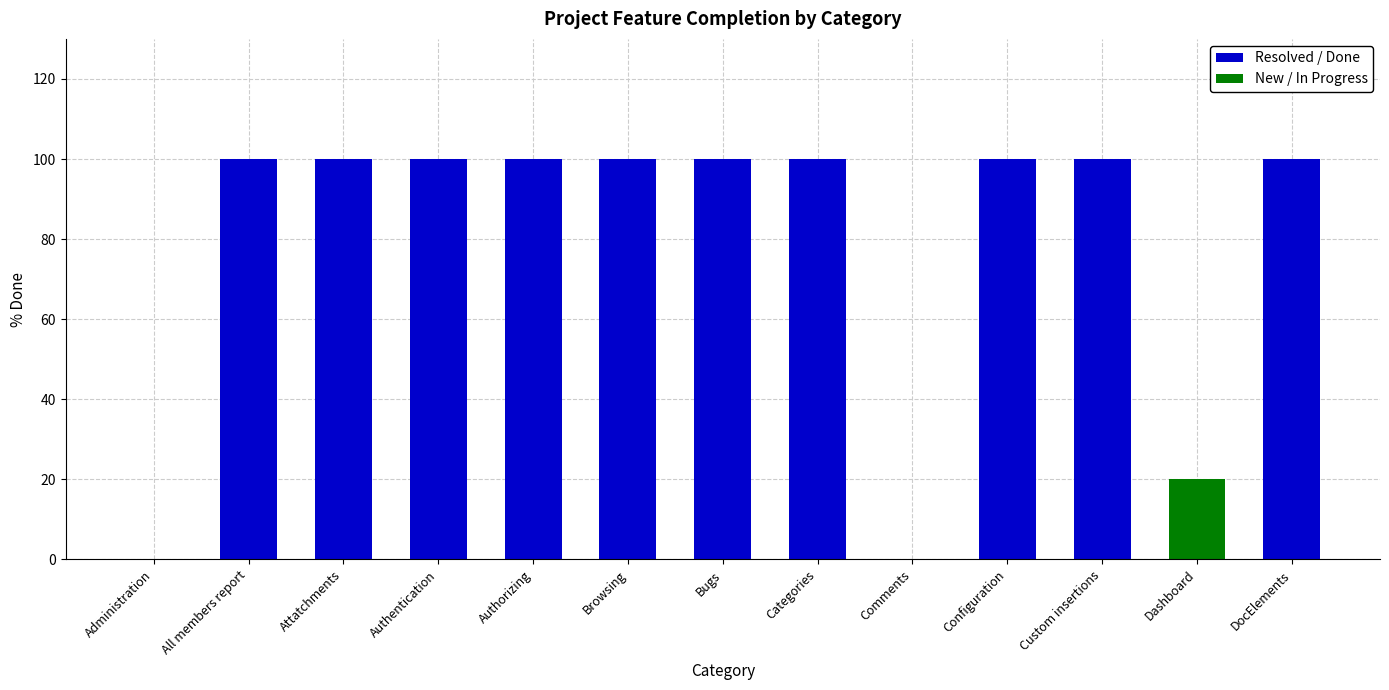

The Resolved / Done series shows 0 at Comments. True or false?

True